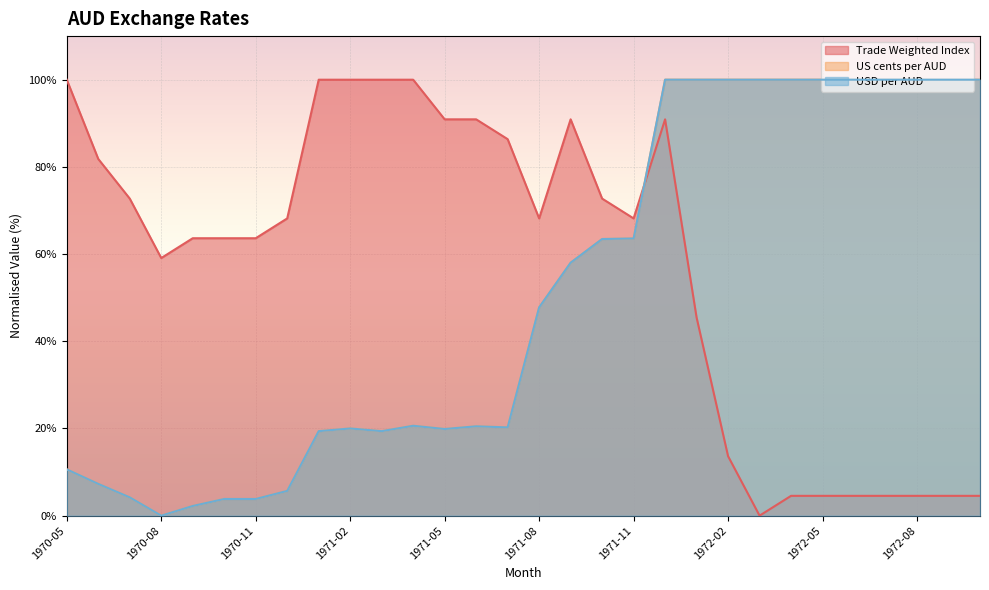

The US cents per AUD series shows 9.2 at 1970-12. True or false?

False